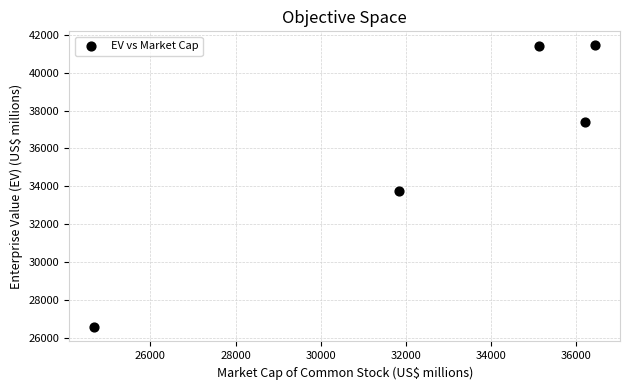

What Y value in the scatter plot is closest to 33994?

33733